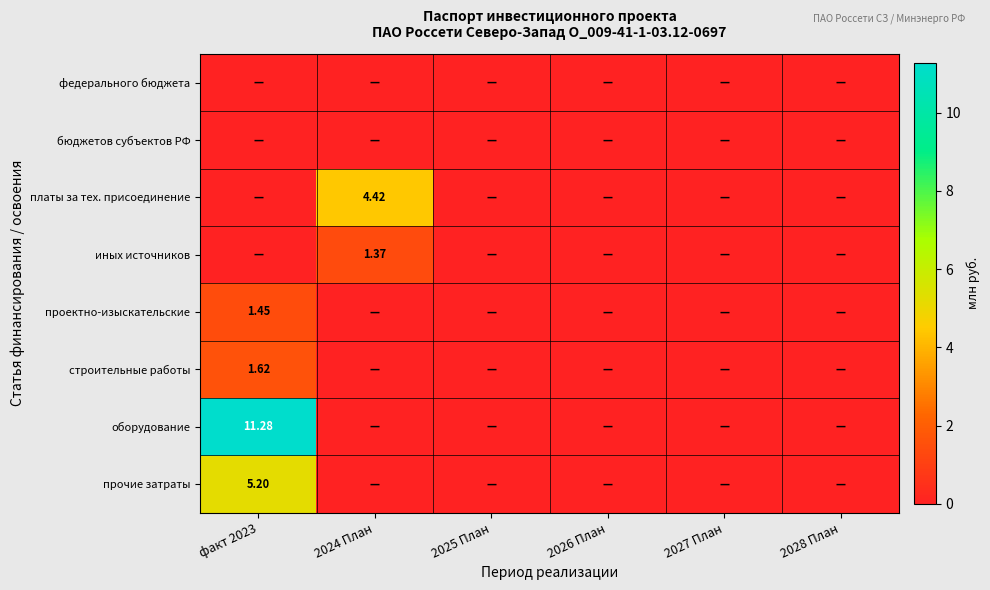

Rank the categories by платы за тех. присоединение value from highest to lowest.

2024 План, факт 2023, 2025 План, 2026 План, 2027 План, 2028 План